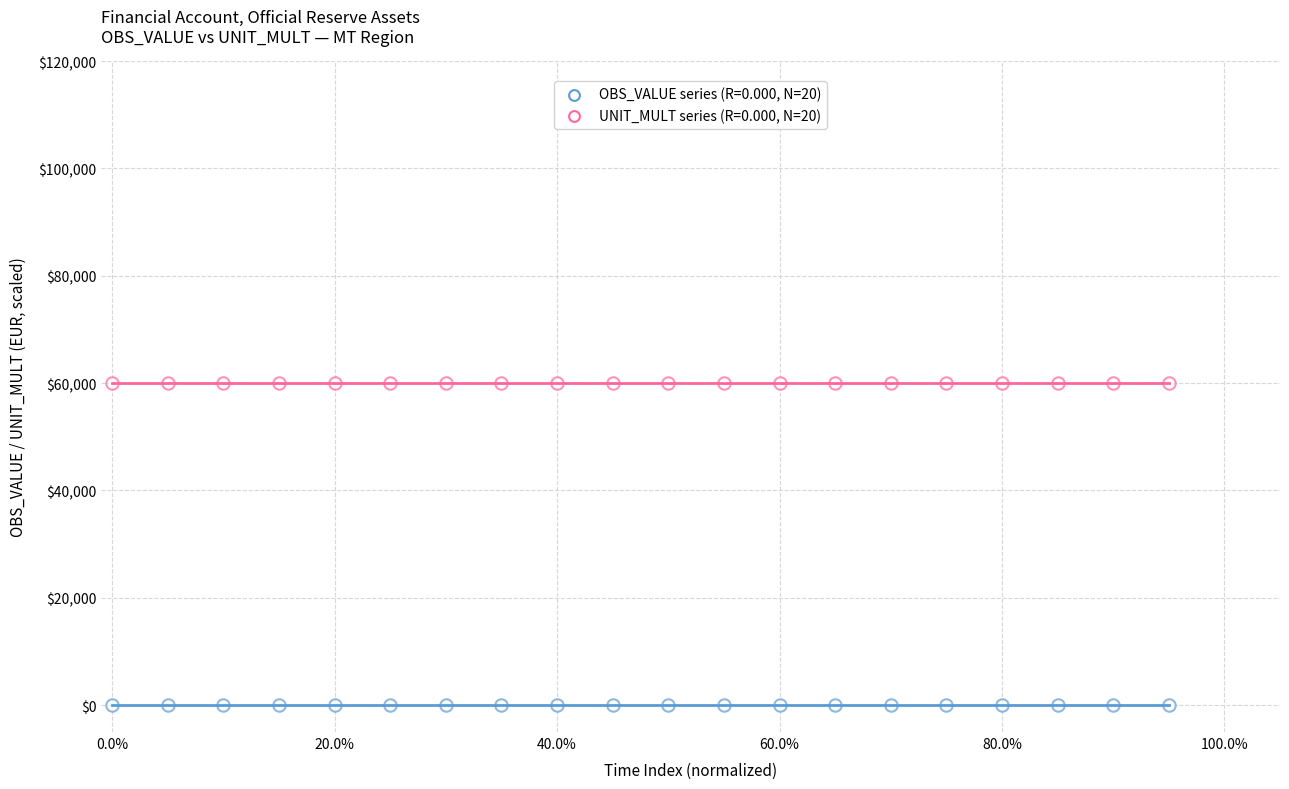

Count the number of points in this scatter plot.

40